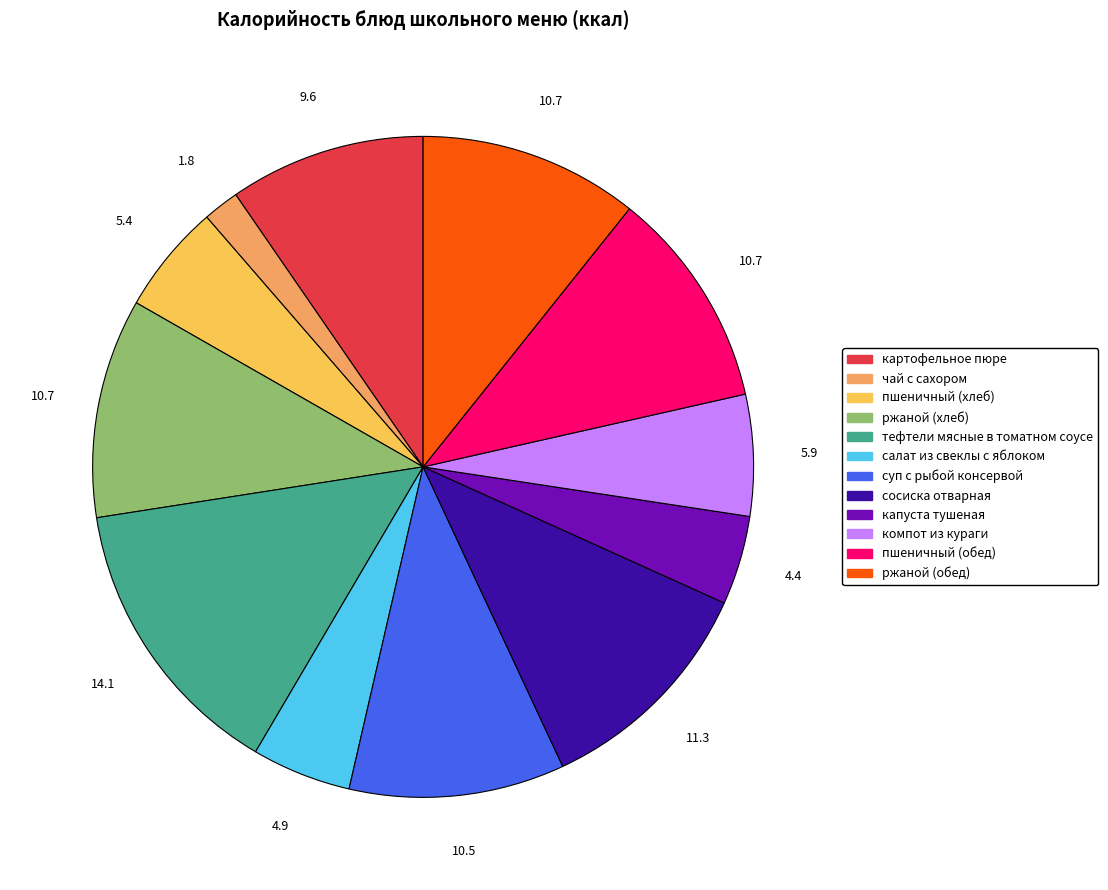

Which category has the biggest portion of the pie?

тефтели мясные в томатном соусе